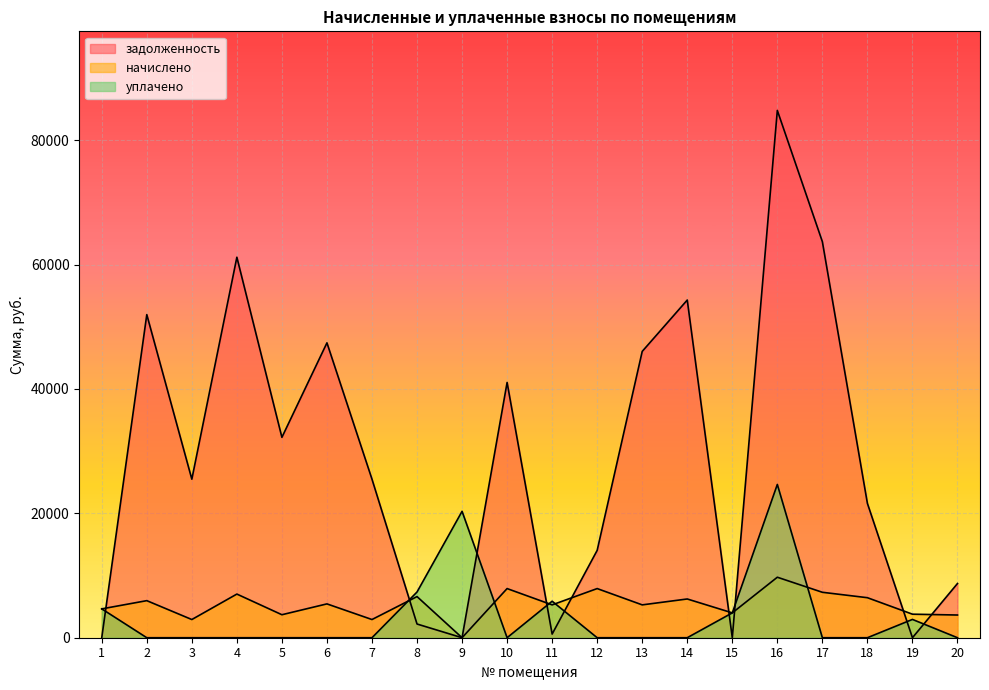

How many categories are shown in the chart?

20